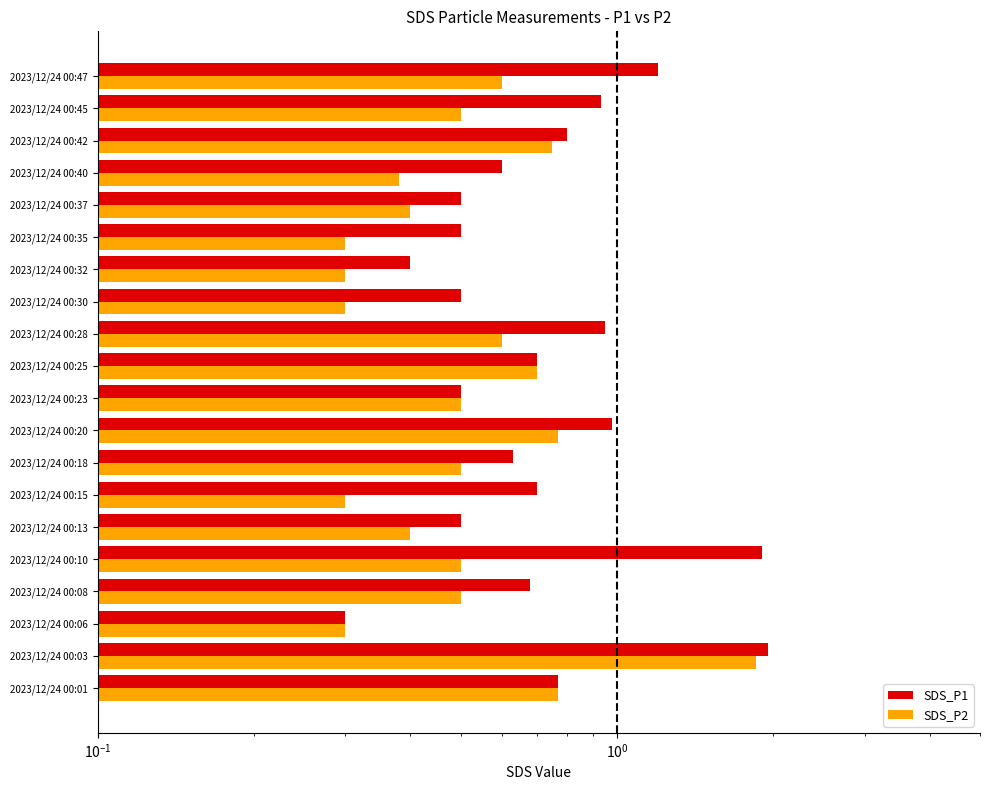

What is the value of the SDS_P1 bar at the 6th from the left?

0.5